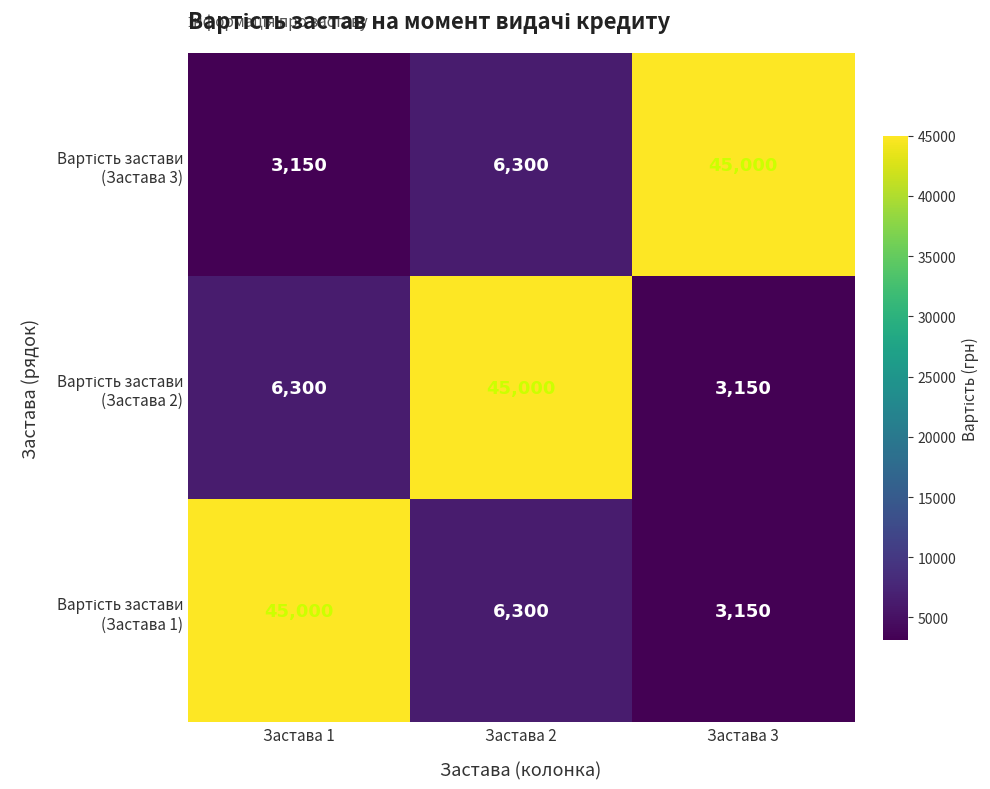

How many distinct data groups are displayed?

3